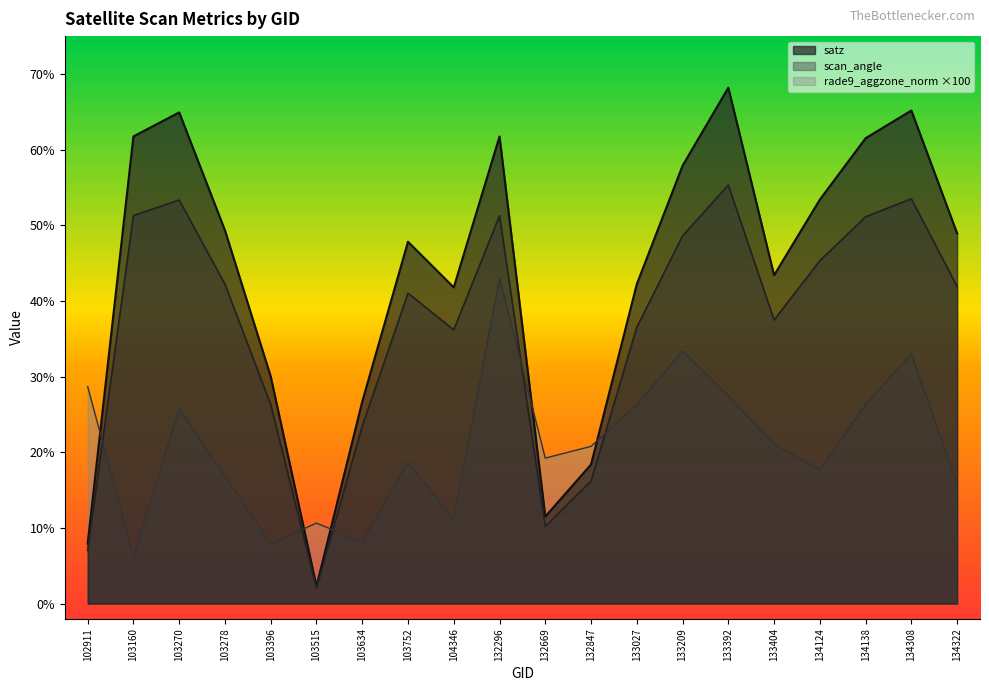

What is the value of the rade9_aggzone_norm point at the 9th from the left?

11.2